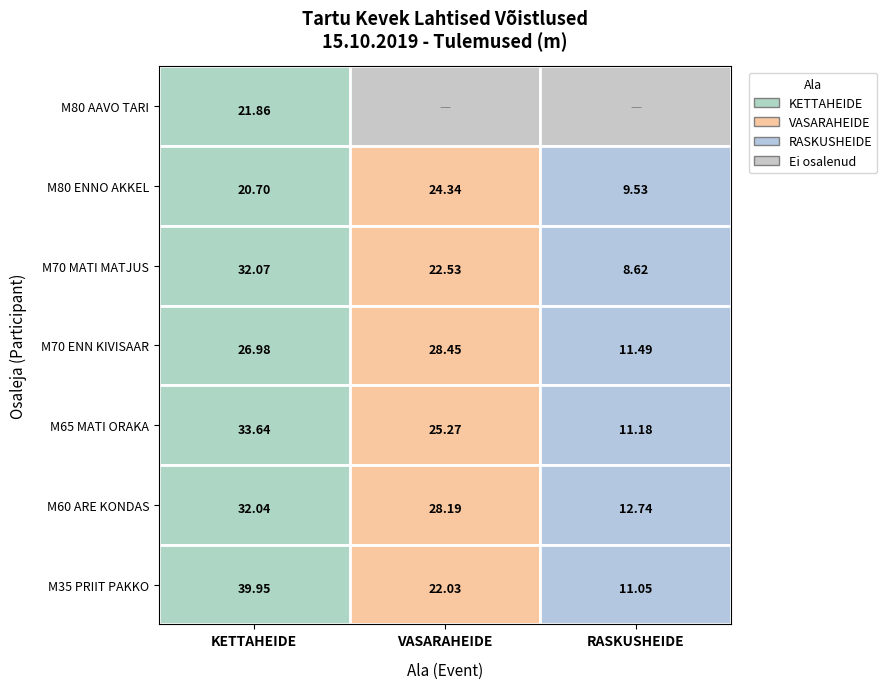

What is the approximate value of RASKUSHEIDE at 3?

11.5